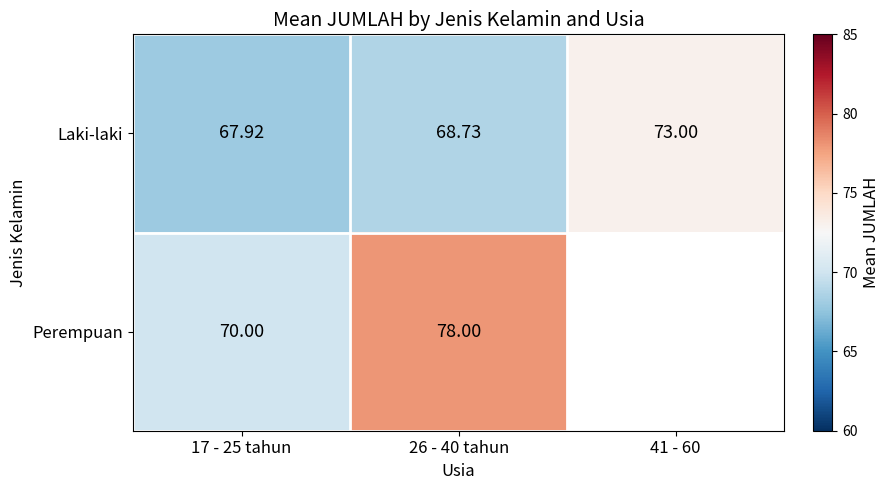

Rank the series at 17 - 25 tahun from lowest to highest value.

Laki-laki, Perempuan